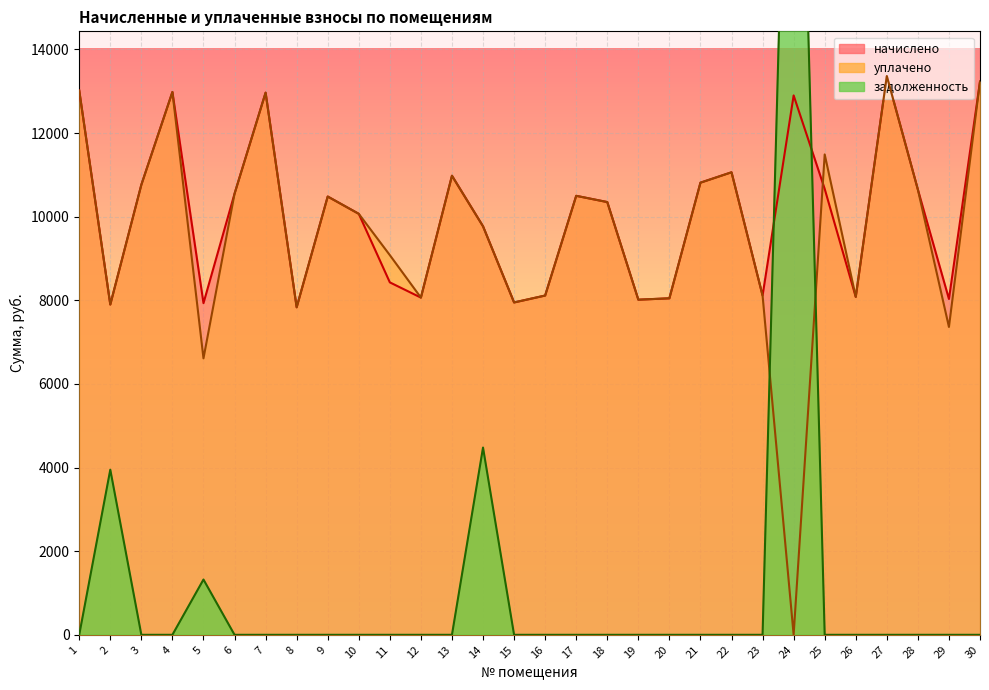

What is the value of the уплачено point at the 20th from the left?

8048.2